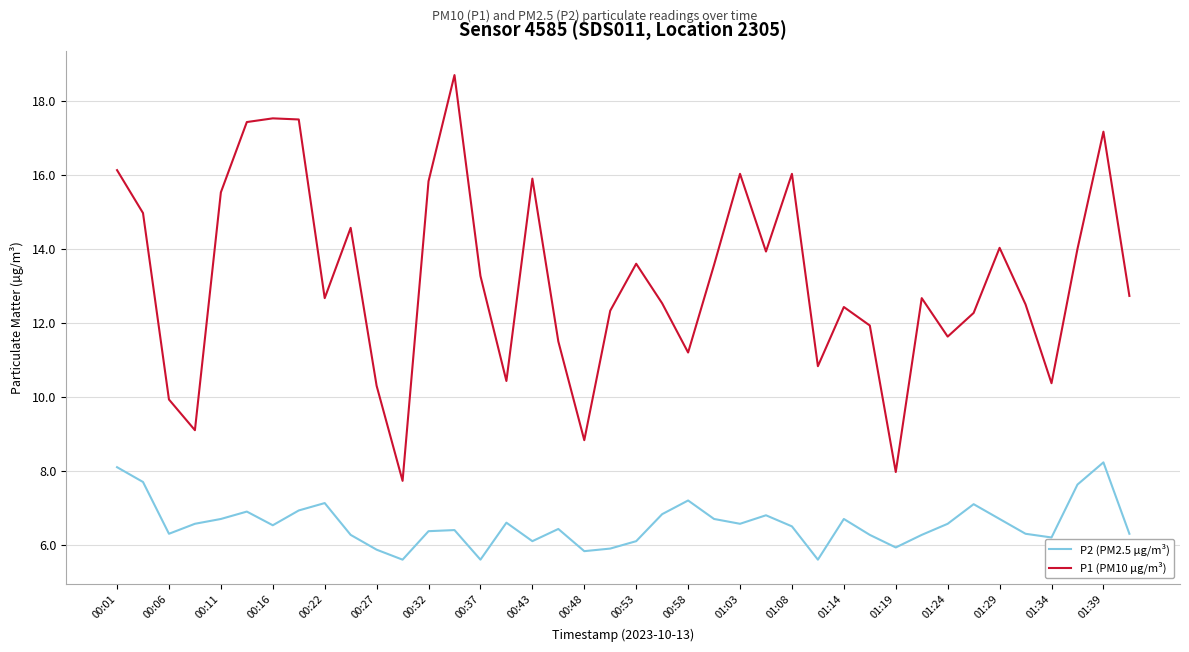

What is the maximum value shown in the chart?

18.7